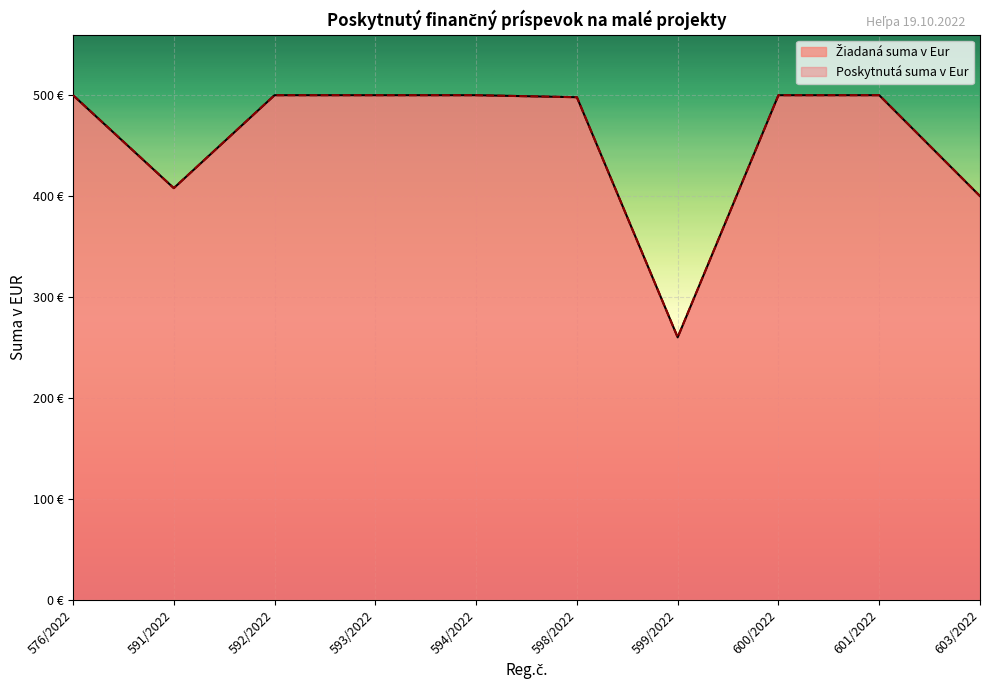

What is the difference between the maximum and minimum values in the Poskytnutá suma v Eur series?

240.0